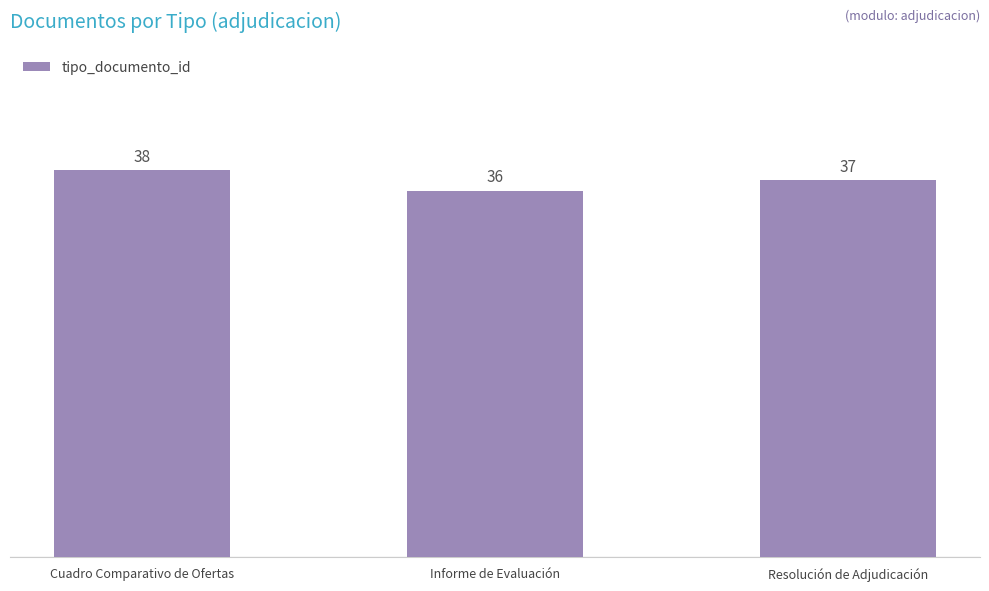

List the labels in order of value, largest first.

Cuadro Comparativo de Ofertas, Resolución de Adjudicación, Informe de Evaluación